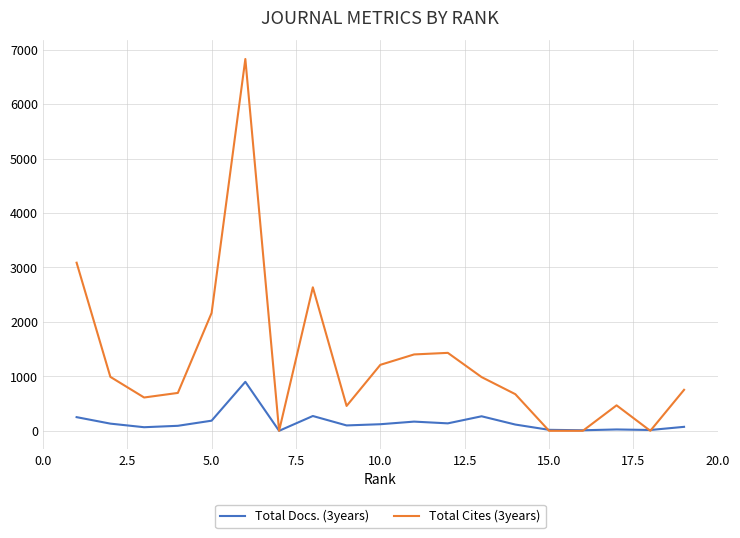

Which series has the largest total across all categories?

Total Cites (3years)